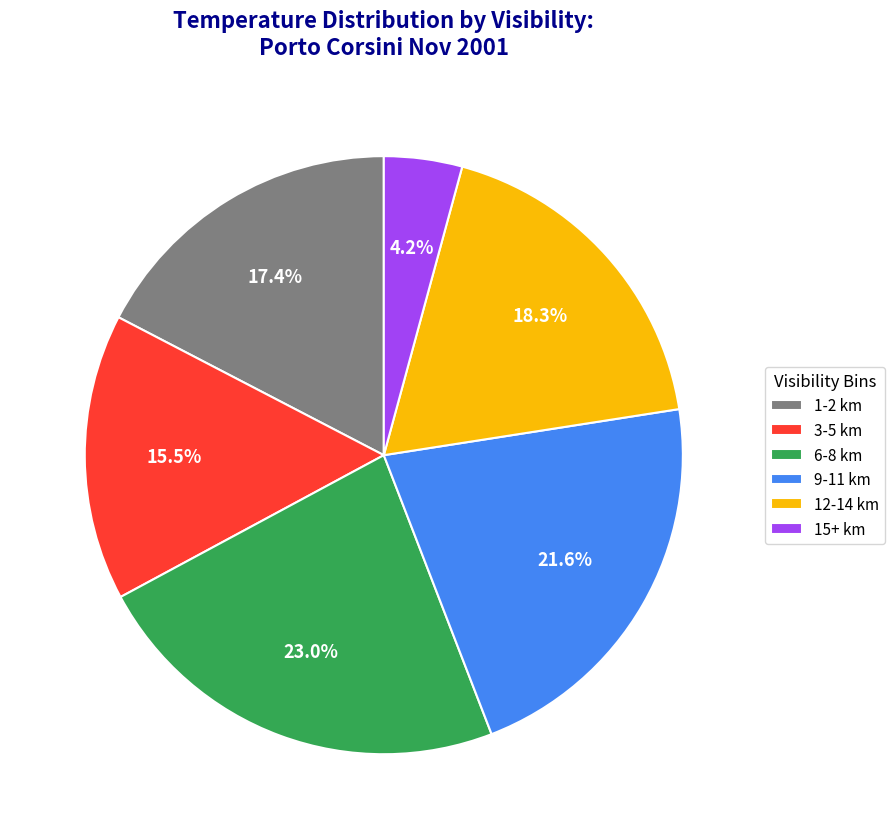

How many slices are in this pie chart?

6